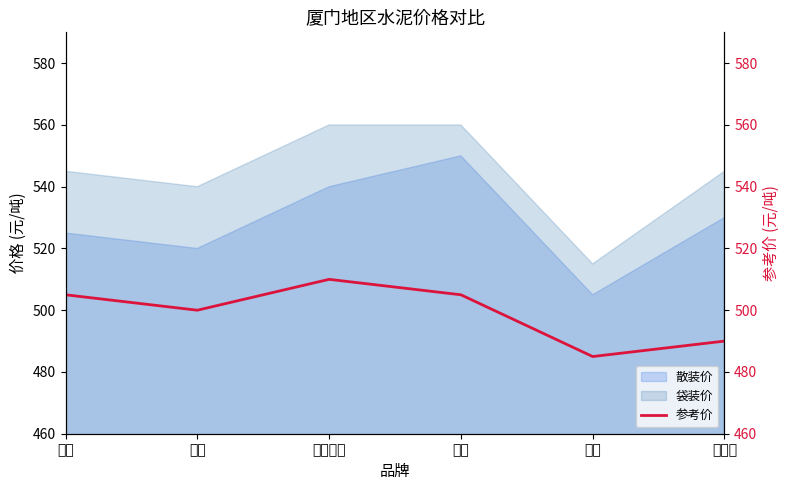

Does the chart display data point markers on the line(s)?

No